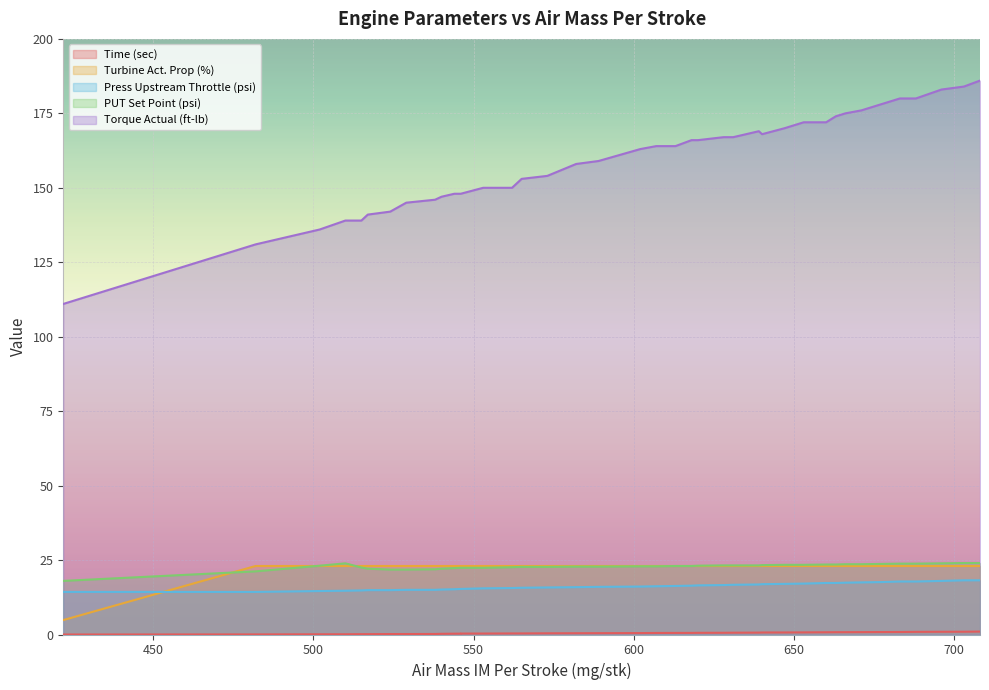

What is the sum of all Press Upstream Throttle (psi) values?

647.6